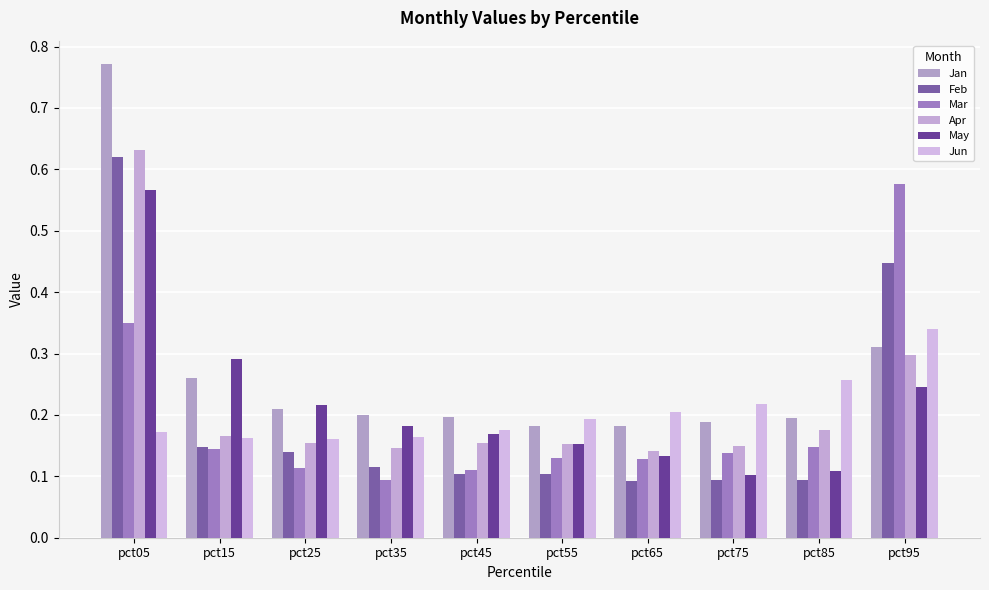

Which has a higher value, pct75 or pct95?

pct95